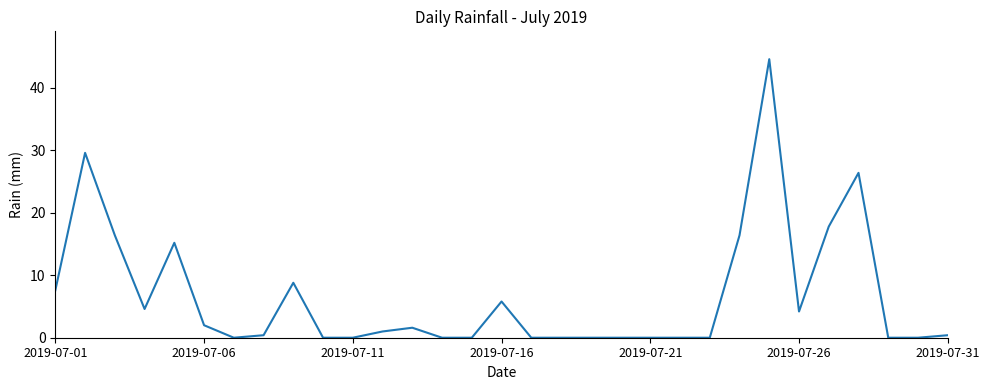

What is the difference between the maximum and minimum values?

44.6